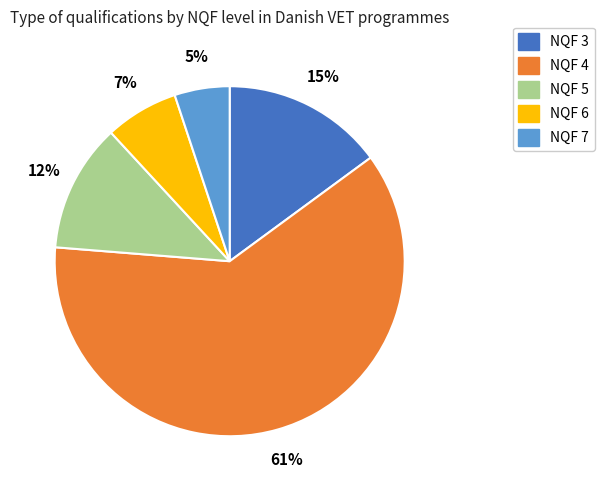

How many segments does this pie chart have?

5